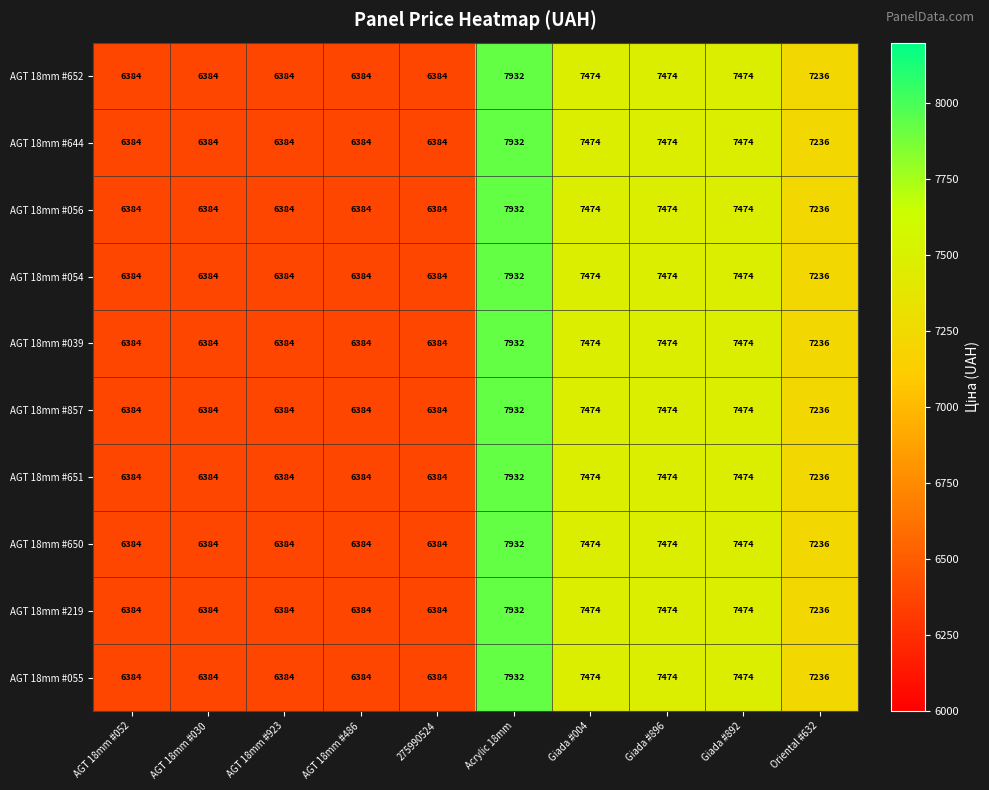

Is the value of AGT 18mm #039 at Acrylic 18mm greater than the value of AGT 18mm #857 at AGT 18mm #923?

Yes